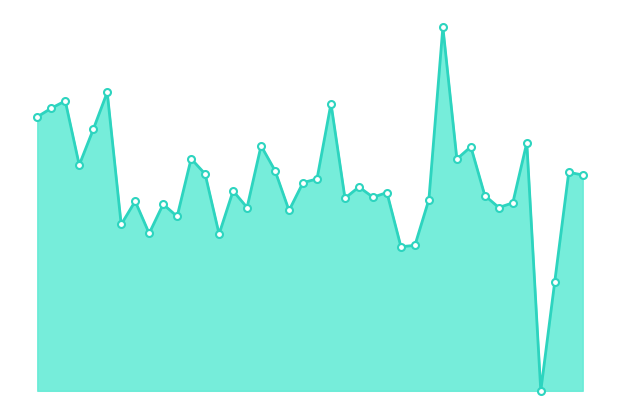

How many interior local peaks (higher than both neighbors) does the data have?

14